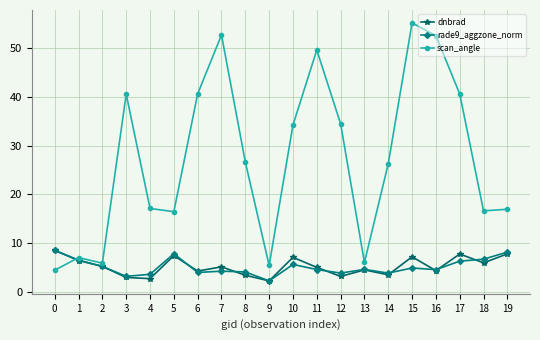

Is it true that scan_angle equals 55.2 at 15?

True